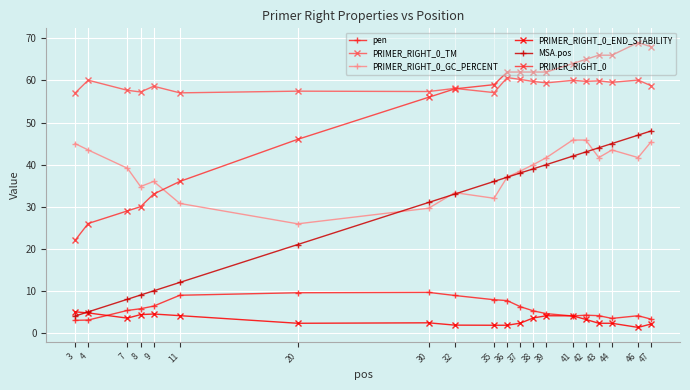

The value of MSA.pos at 35 is 36.0. True or false?

True